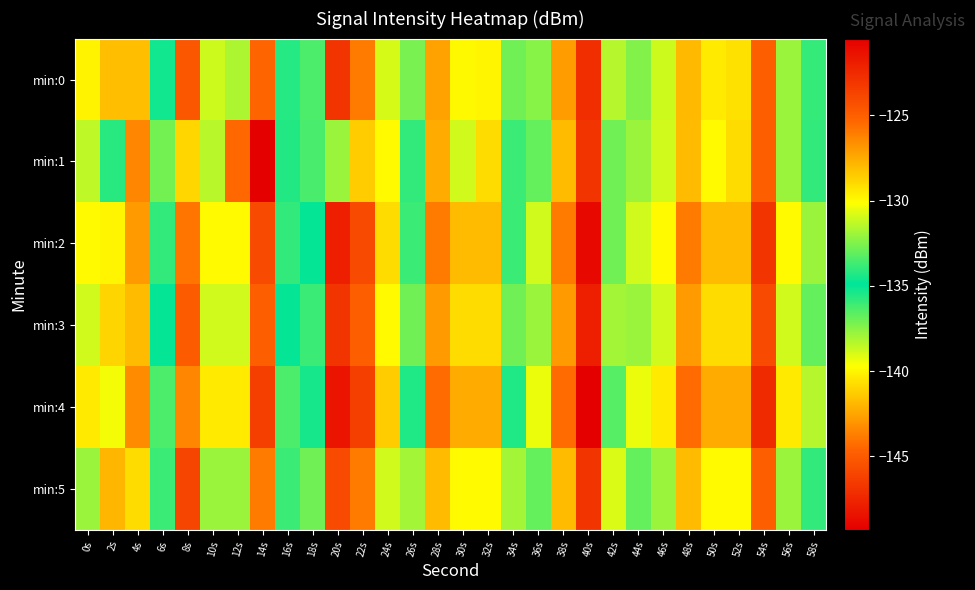

Which label corresponds to the smallest value in the chart?

14s